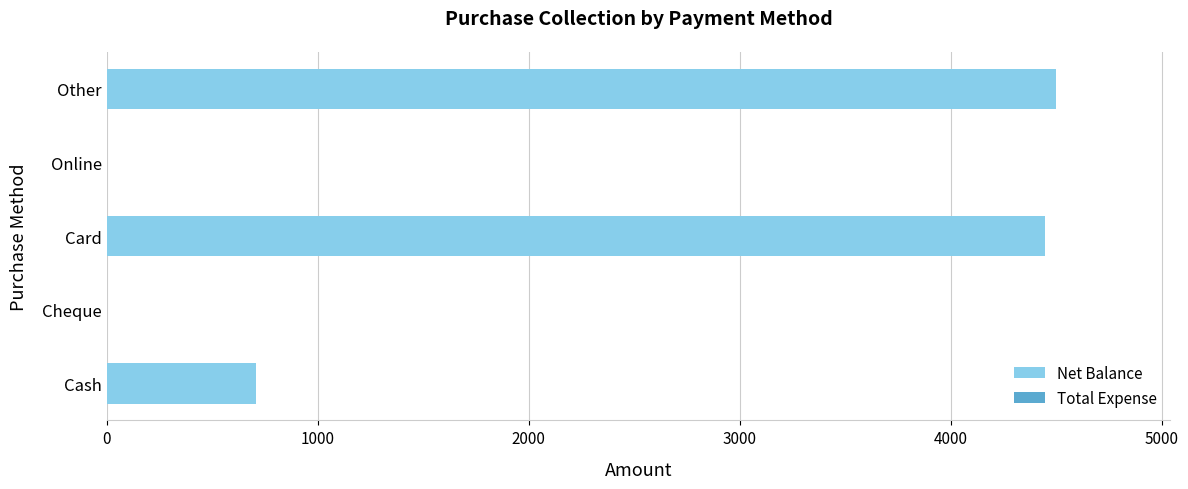

Are the bars horizontal?

Yes